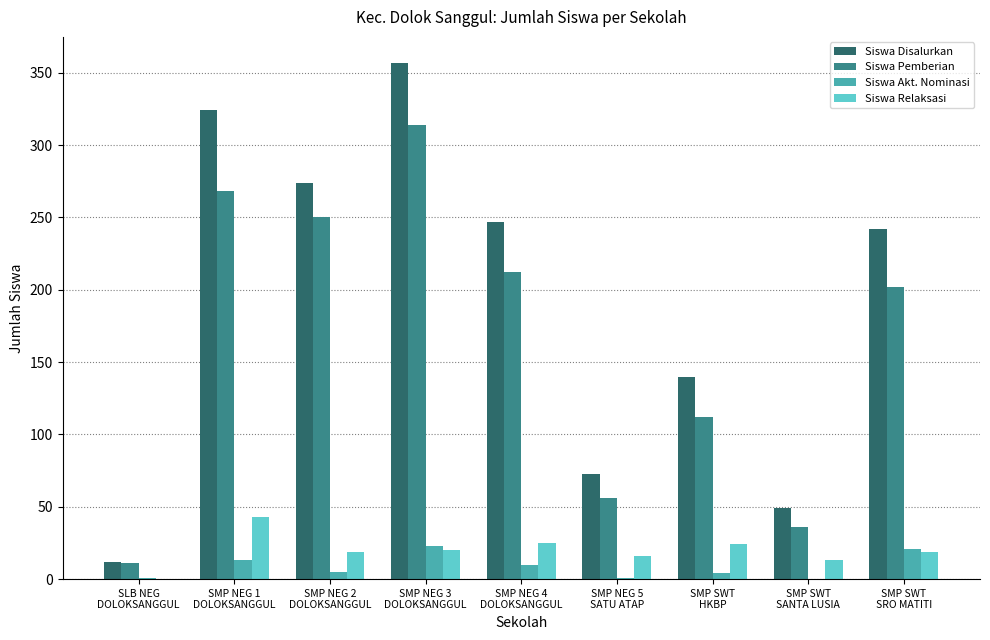

True or false: Siswa Disalurkan has a value of 357 at SMP NEG 3
DOLOKSANGGUL.

True